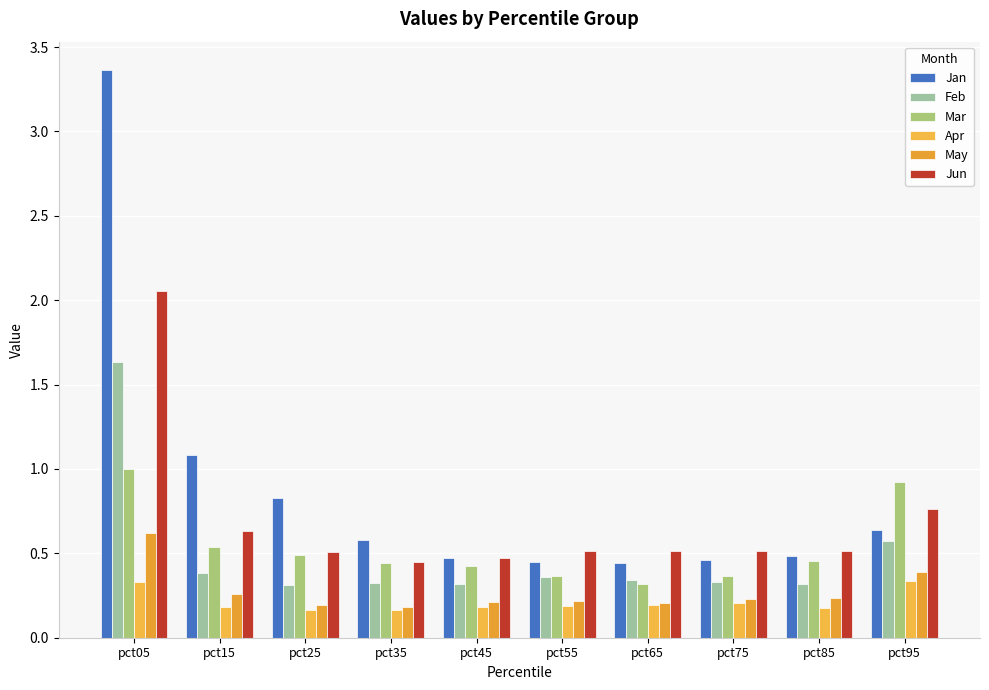

What is the difference between the second highest and minimum values in the May series?

0.2